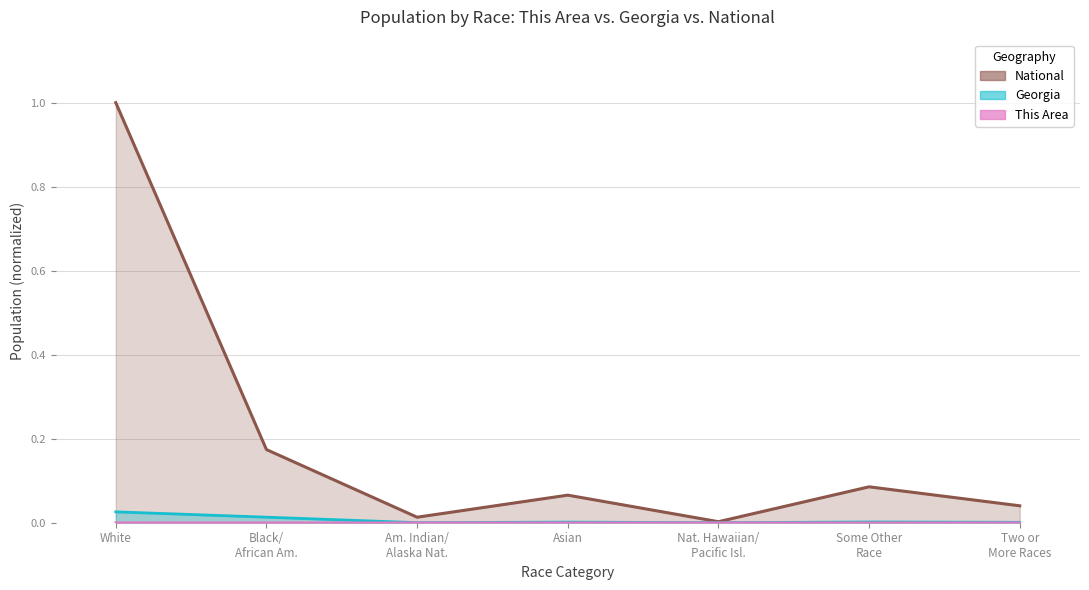

Between Black/ African Am. and Asian, which is larger?

Black/ African Am.